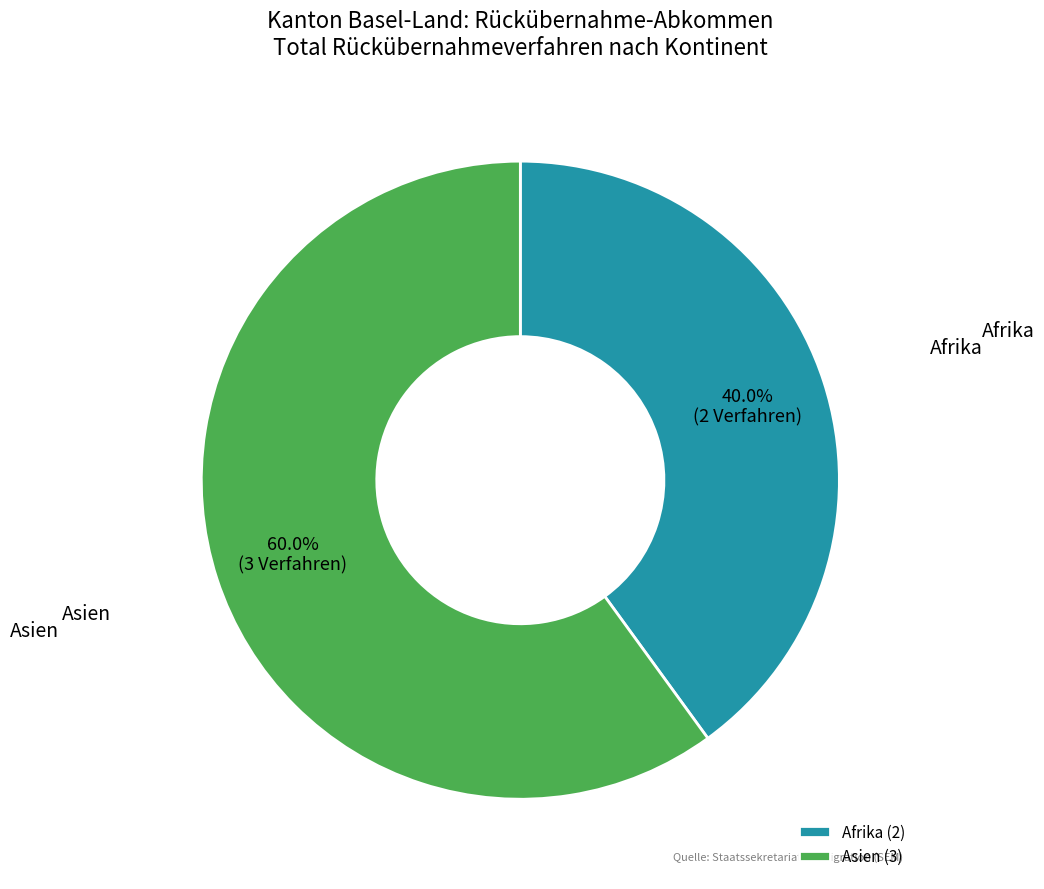

Is there a majority slice in this chart?

Yes